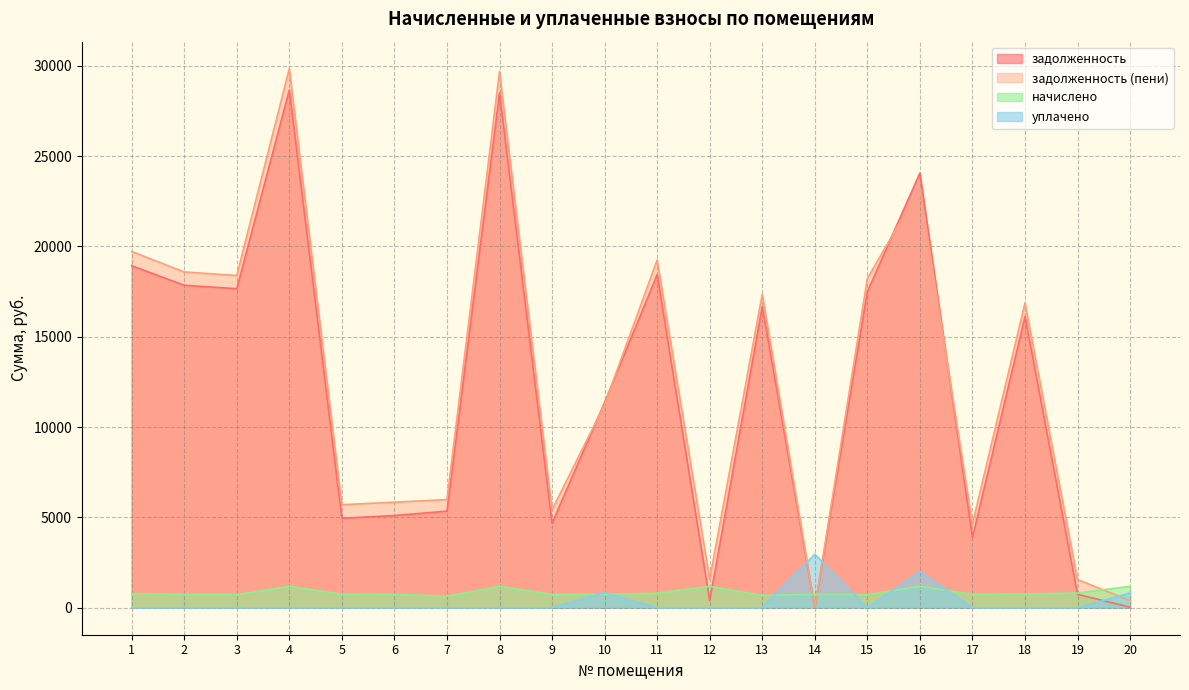

At which category is the sum across all series the highest?

4